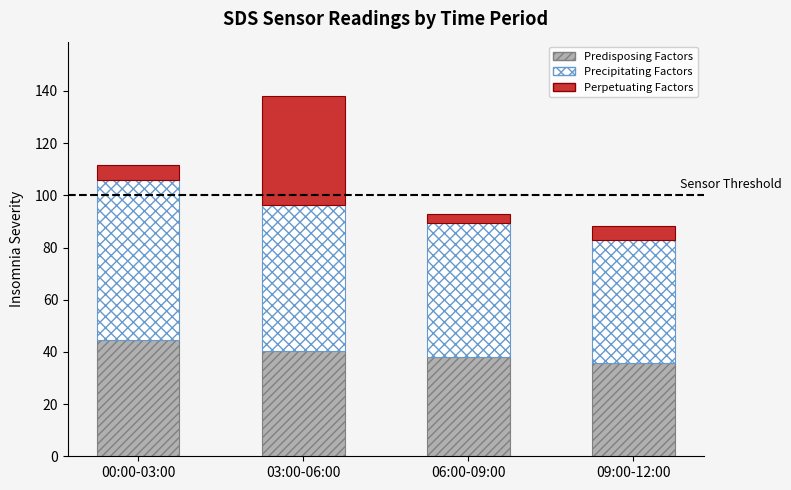

What is the difference between the second highest and minimum values in the Predisposing Factors series?

4.4